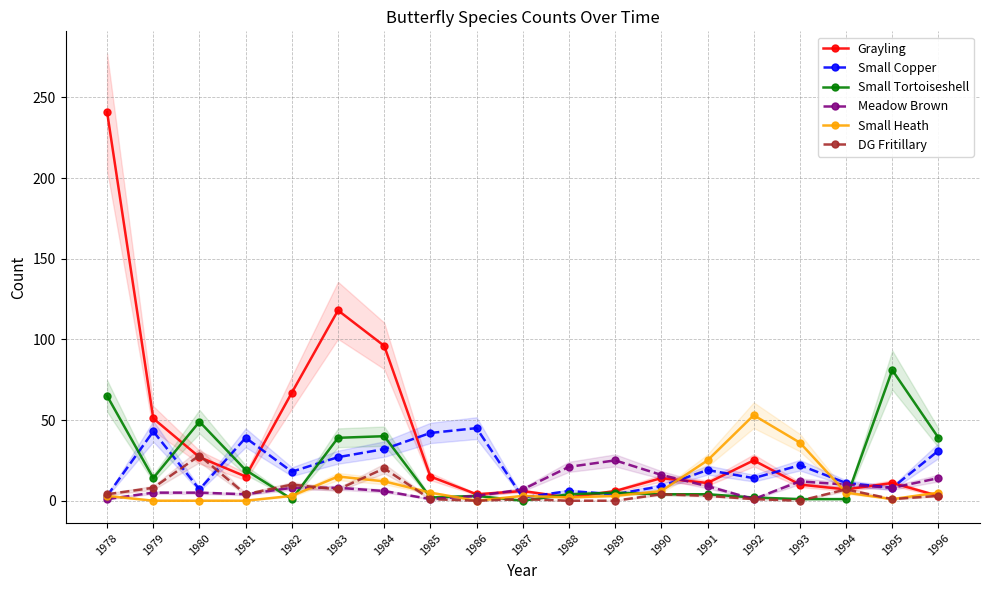

What is the value of the DG Fritillary point at the 2nd from the left?

8